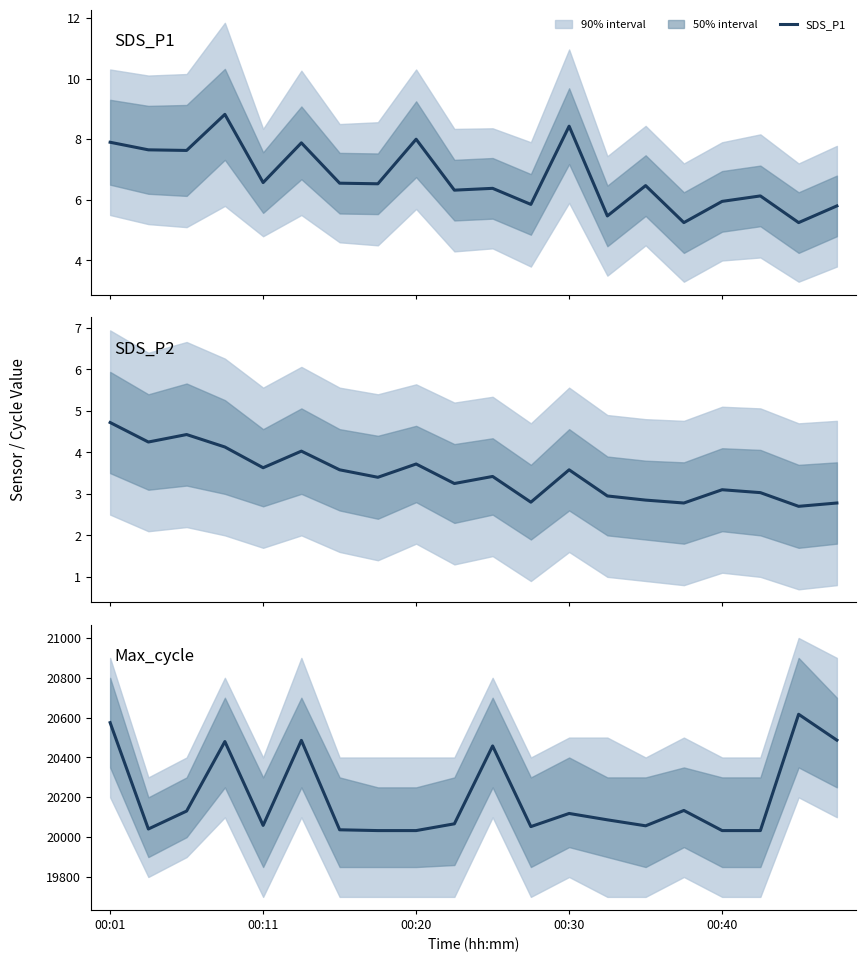

What is the maximum value for SDS_P1?

8.8